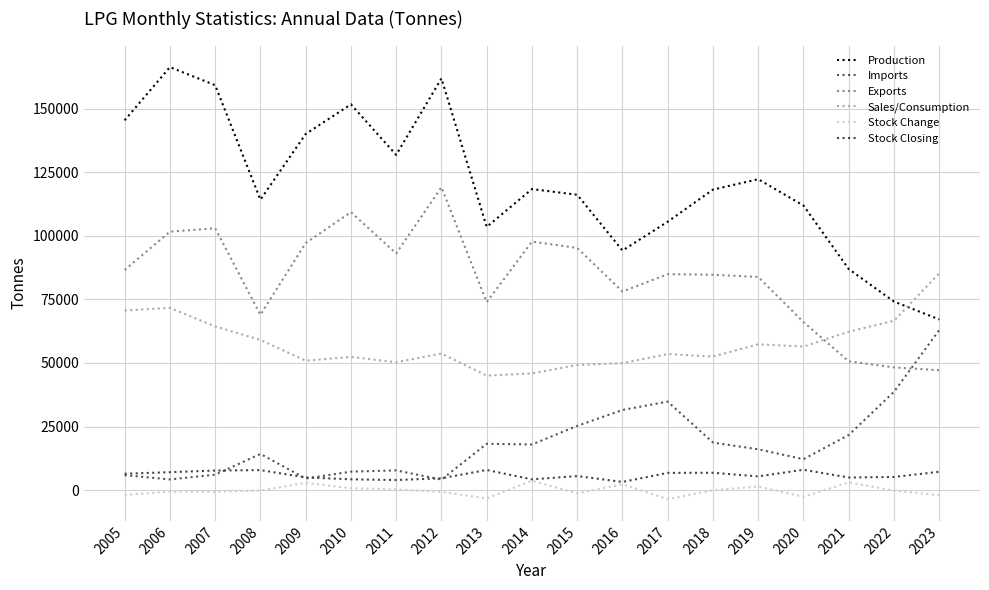

Which has a higher value, 2020 or 2006?

2006